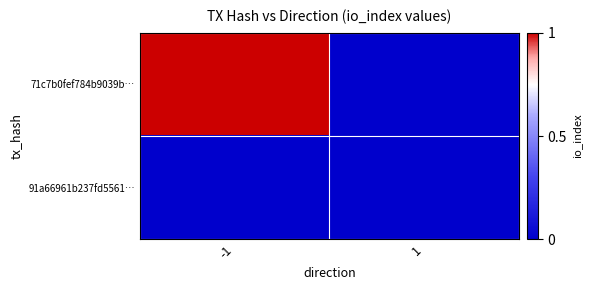

List the series in order of their peak value, lowest first.

91a66961b237fd5561…, 71c7b0fef784b9039b…